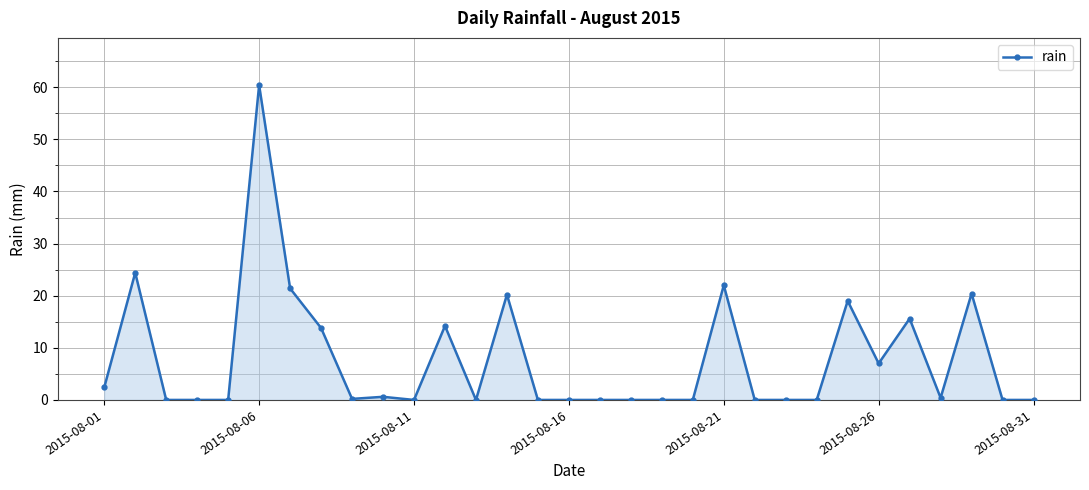

What is the difference between the second highest and second lowest values?

24.4